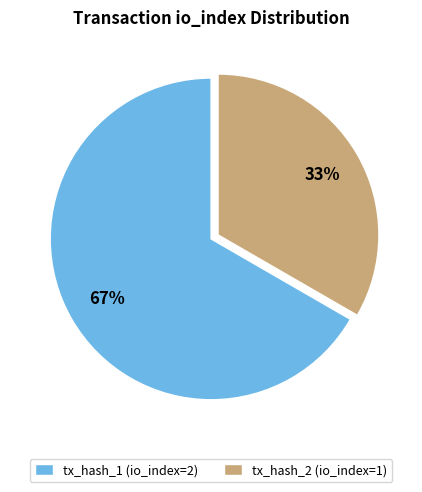

To the nearest percent, what is the combined percentage of tx_hash_2 (io_index=1) and tx_hash_1 (io_index=2)?

100%